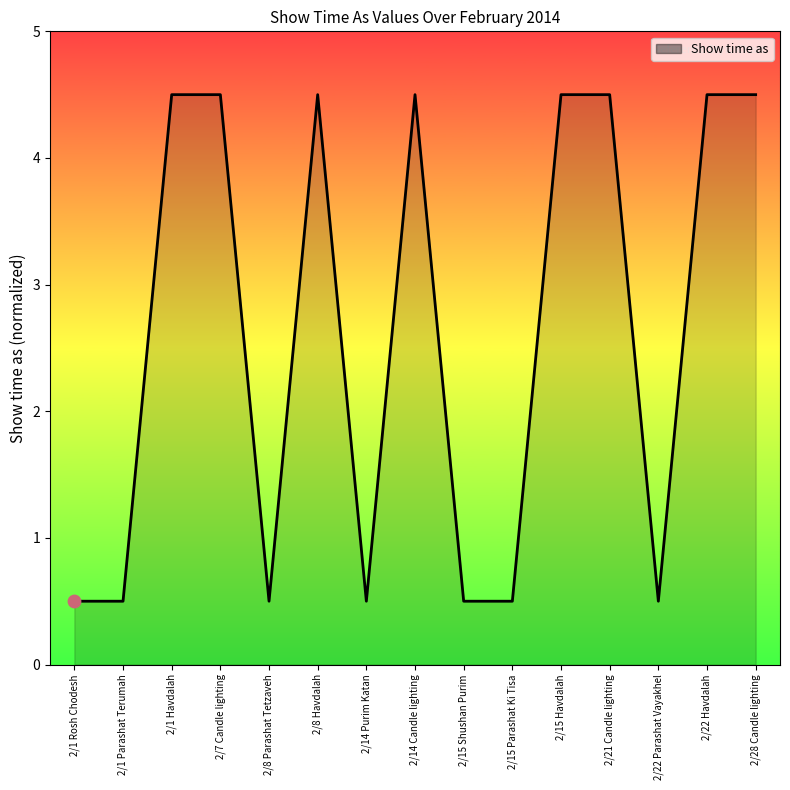

What is the change in value from 2/8 Parashat Tetzaveh to 2/21 Candle lighting?

+4.0